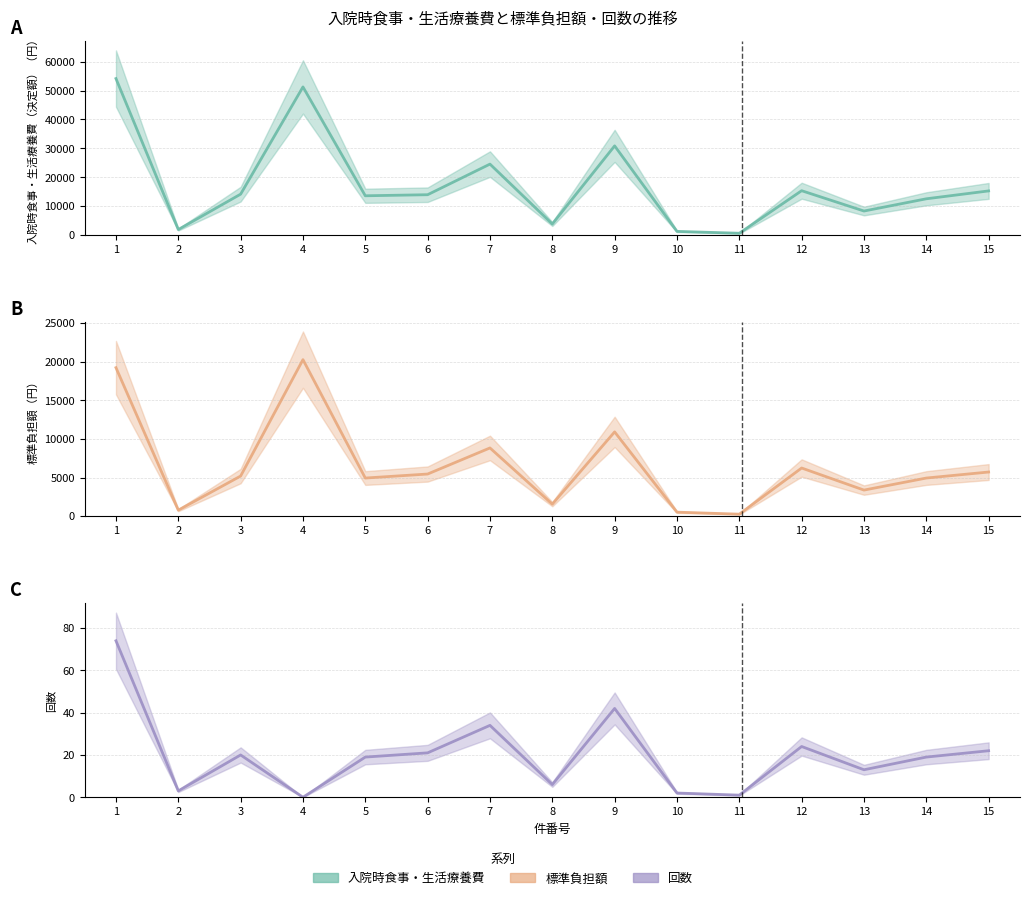

How many lines are shown in the chart?

3